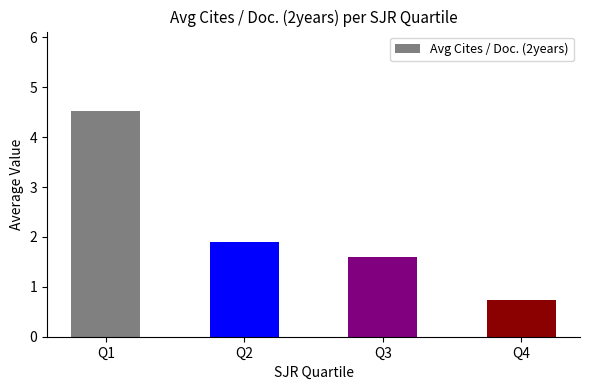

What is the maximum value shown in the chart?

4.5